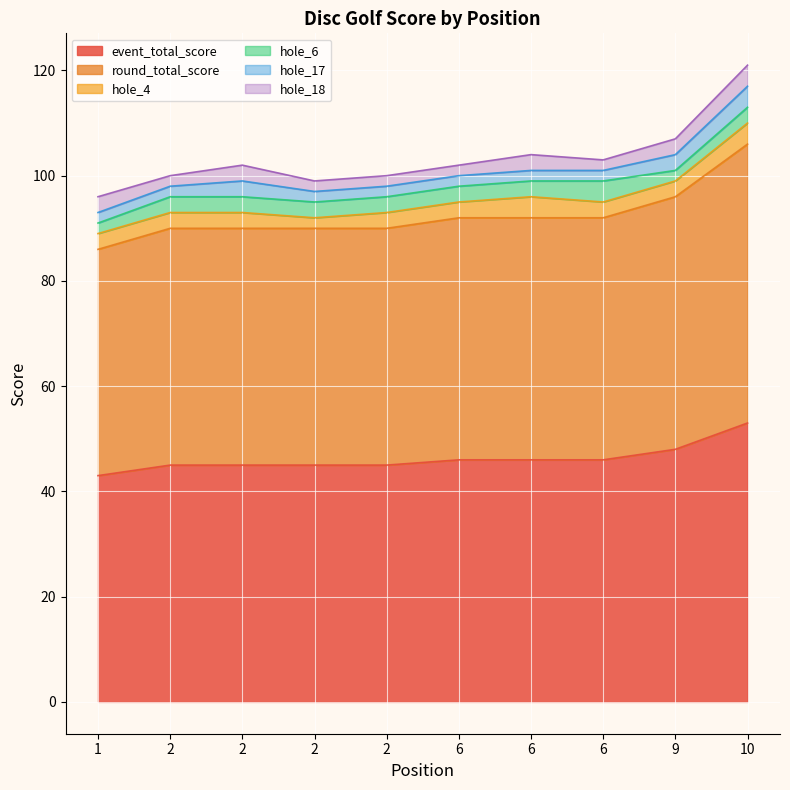

What is the value of the hole_6 point at the 1st from the left?

2